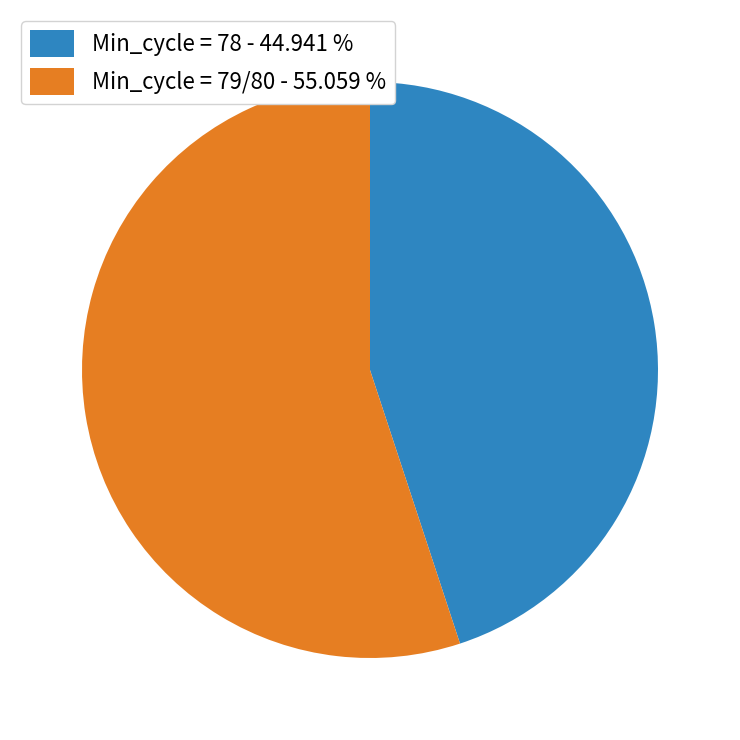

Count the number of slices in the pie.

2